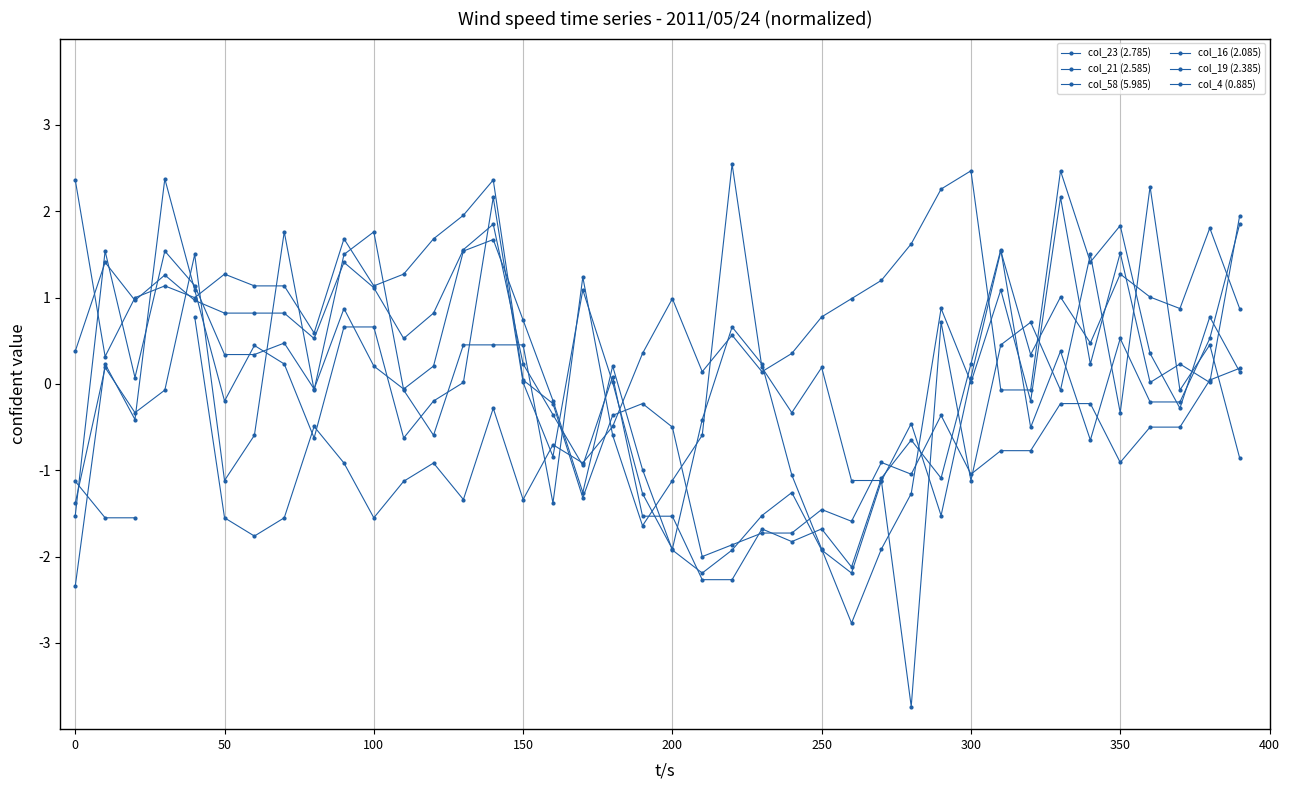

What is the highest value of the col_16 (2.085) series?

2.4